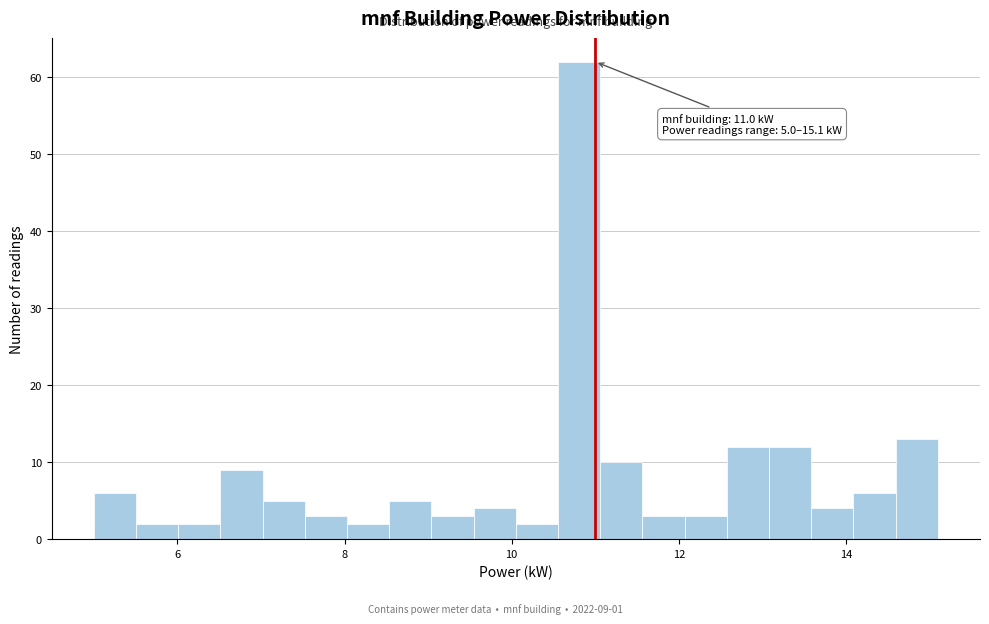

Read against the x-axis, roughly where is the centre of the tallest bar?

10.8